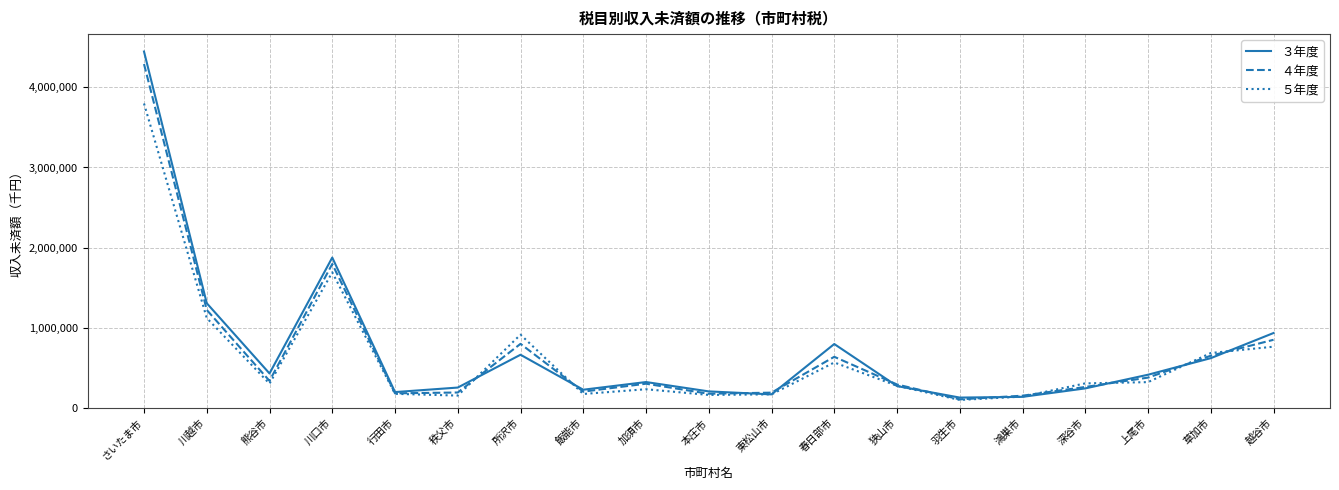

Is it true that ４年度 equals 850514 at 越谷市?

True